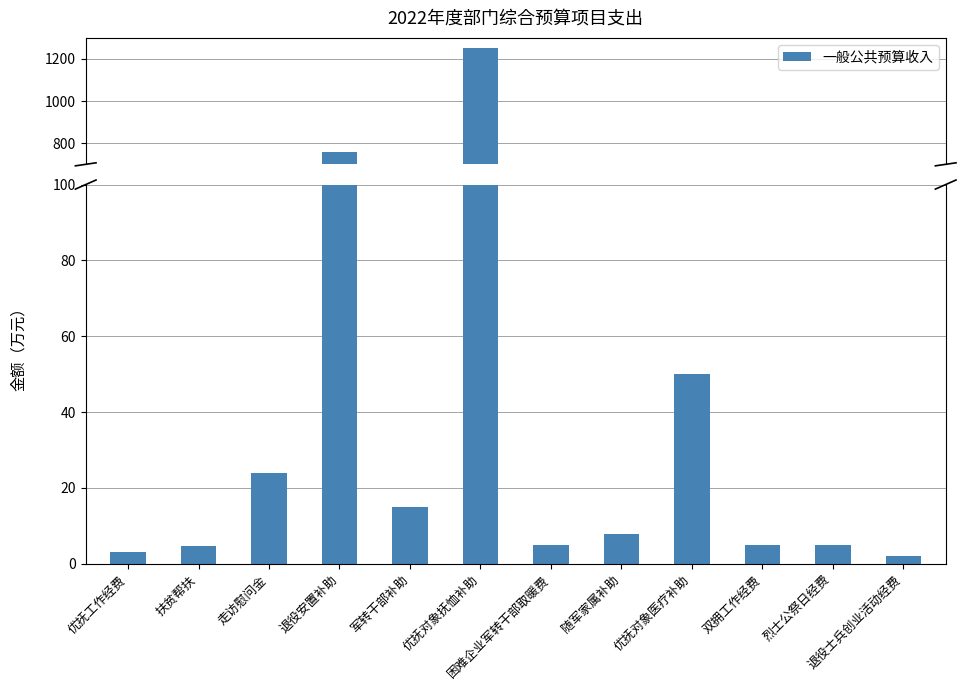

What is the change in value from 烈士公祭日经费 to 退役士兵创业活动经费?

-3.0